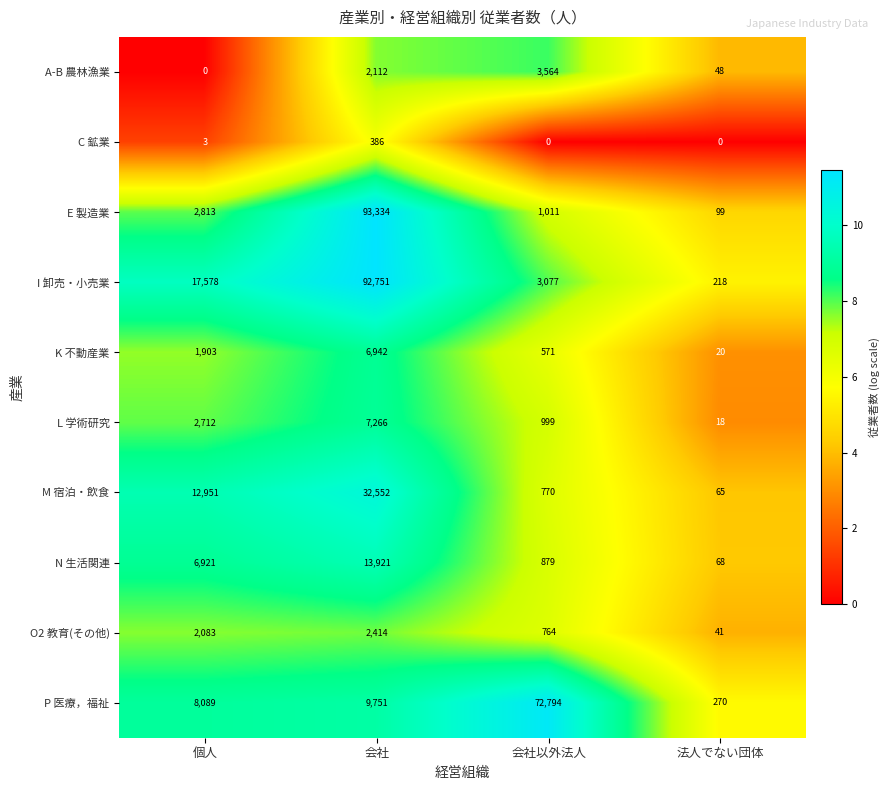

What is the total value across all series at 会社?

261429